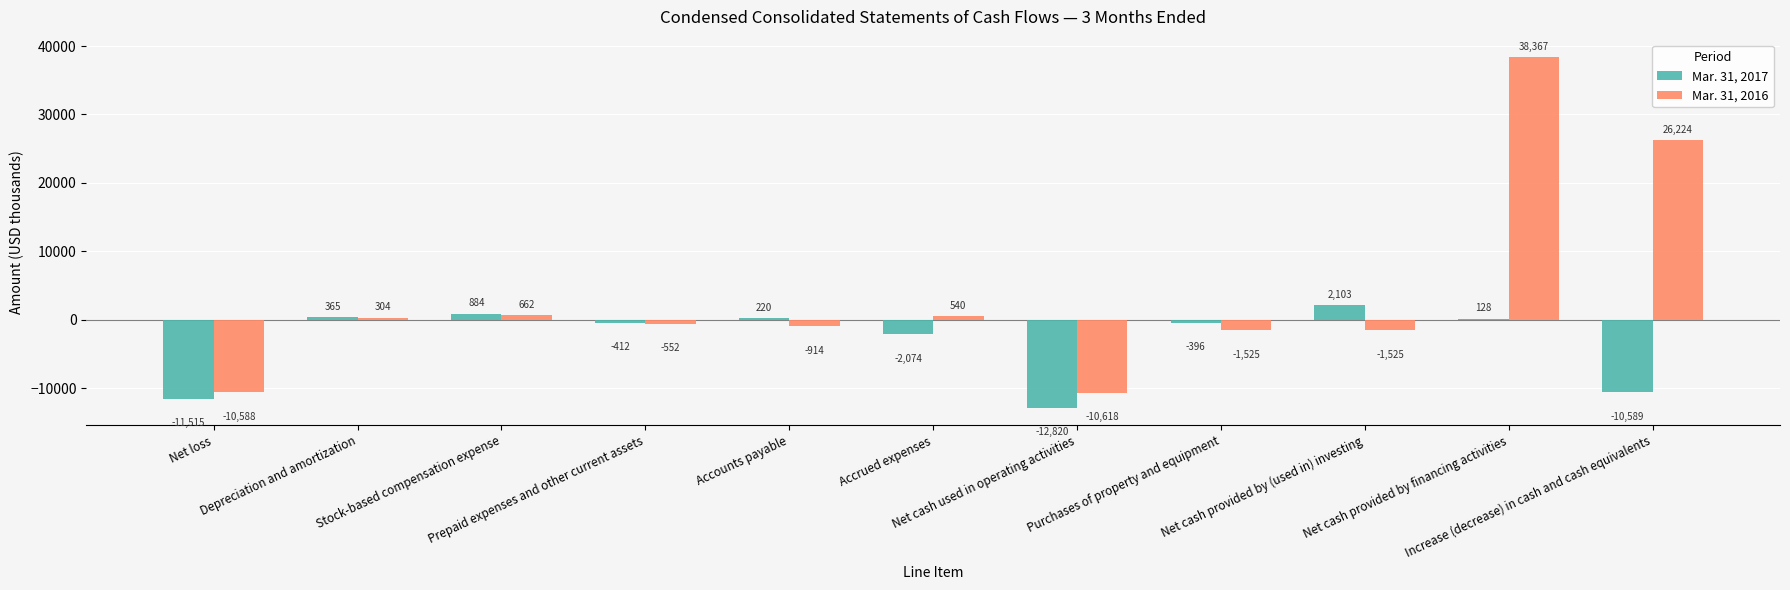

Reading left to right, list all the values displayed in this chart.

Mar. 31, 2017: -11515	365	884	-412	220	-2074	-12820	-396	2103	128	-10589
Mar. 31, 2016: -10588	304	662	-552	-914	540	-10618	-1525	-1525	38367	26224